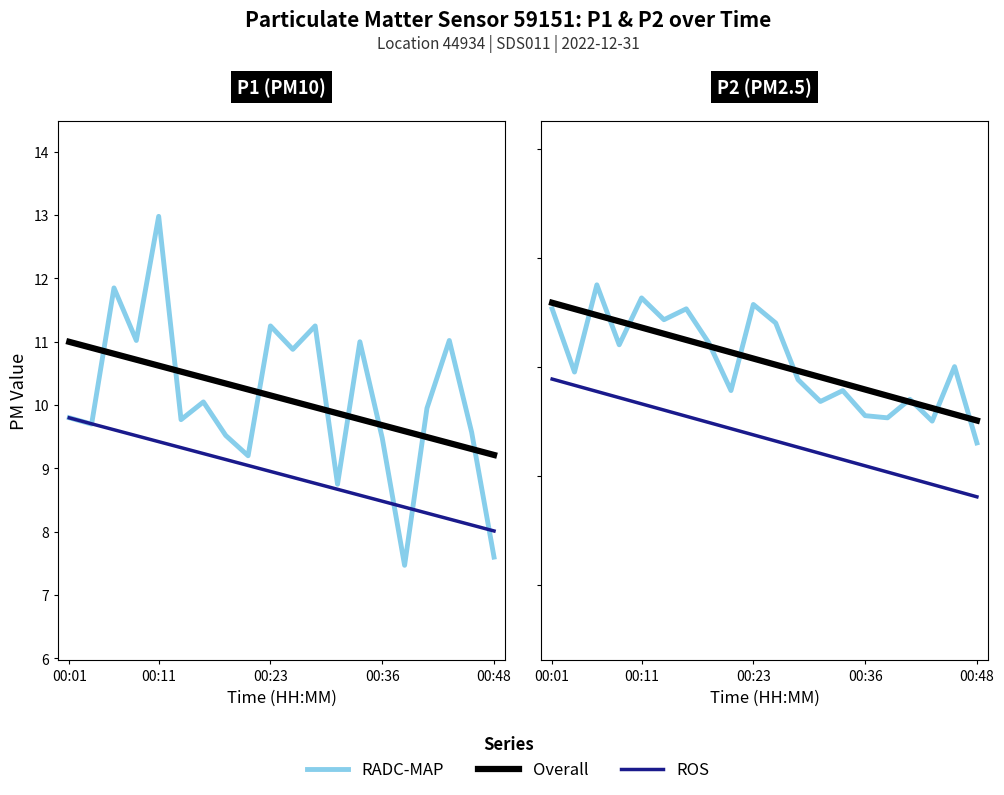

At which category is the sum across all series the highest?

00:01